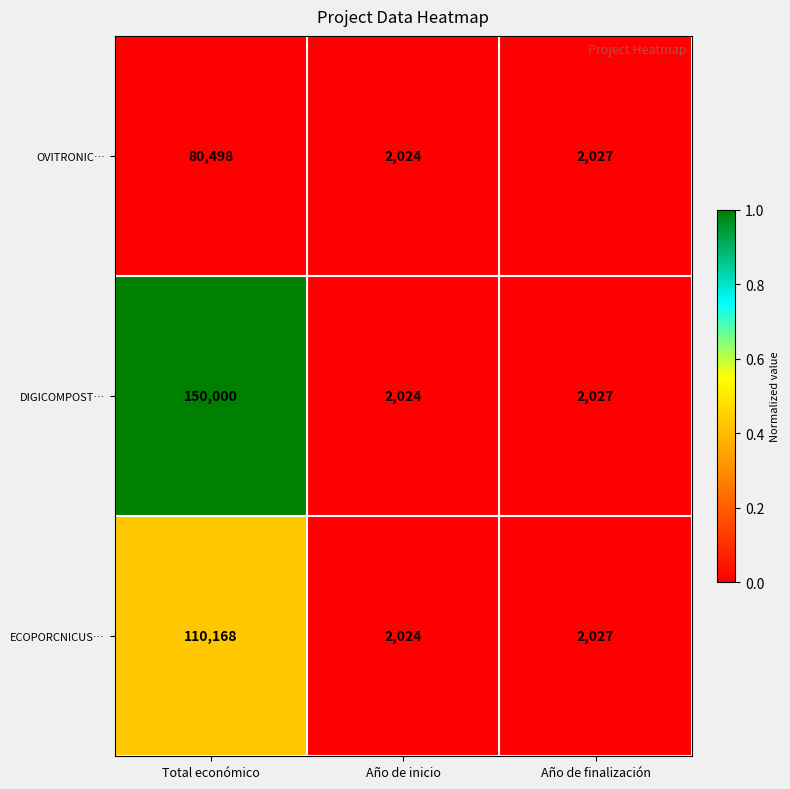

Between Total económico and Año de finalización, which series saw the biggest shift?

DIGICOMPOST…